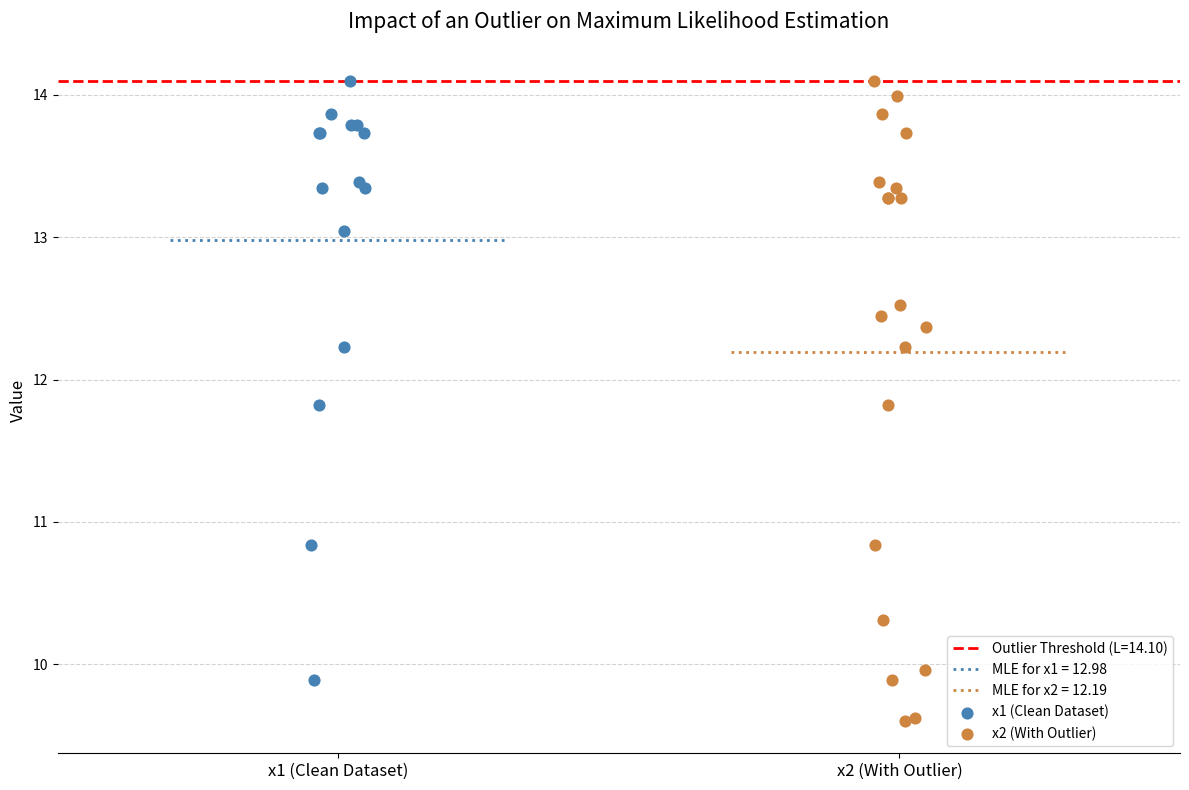

Which series reaches the minimum Y coordinate?

x2 (With Outlier)